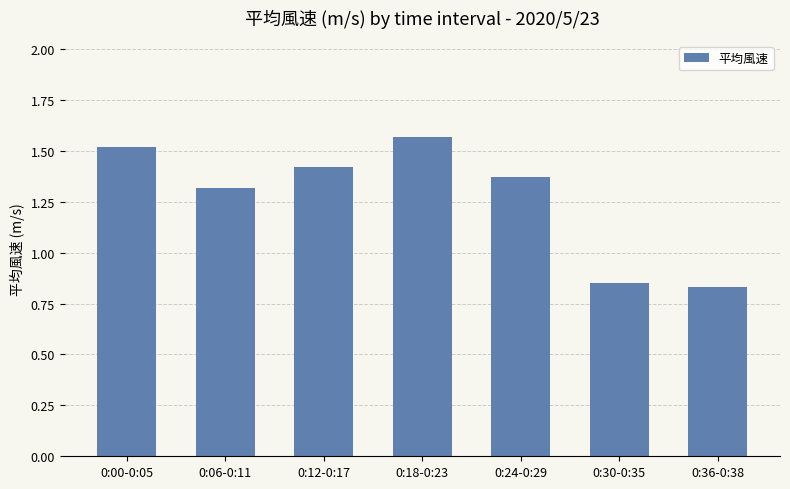

At which label is the value closest to 1?

0:30-0:35